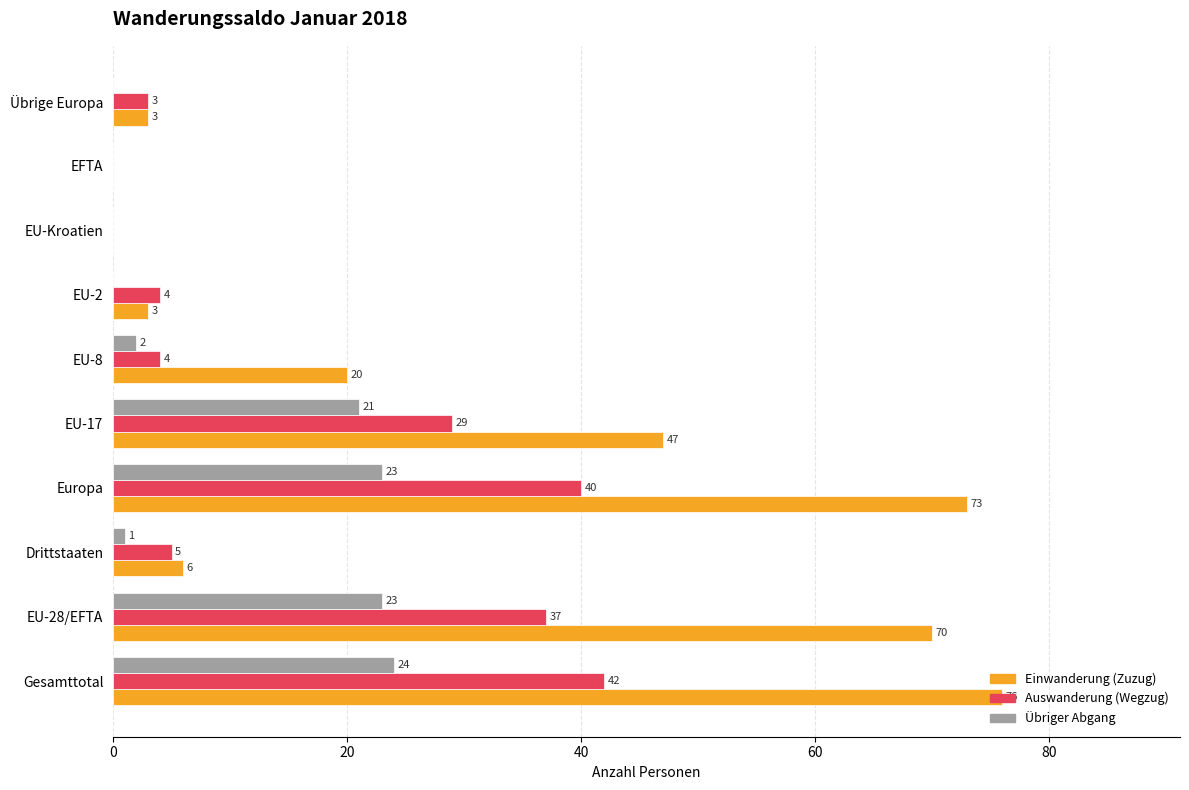

The Auswanderung (Wegzug) series shows 57 at Gesamttotal. True or false?

False